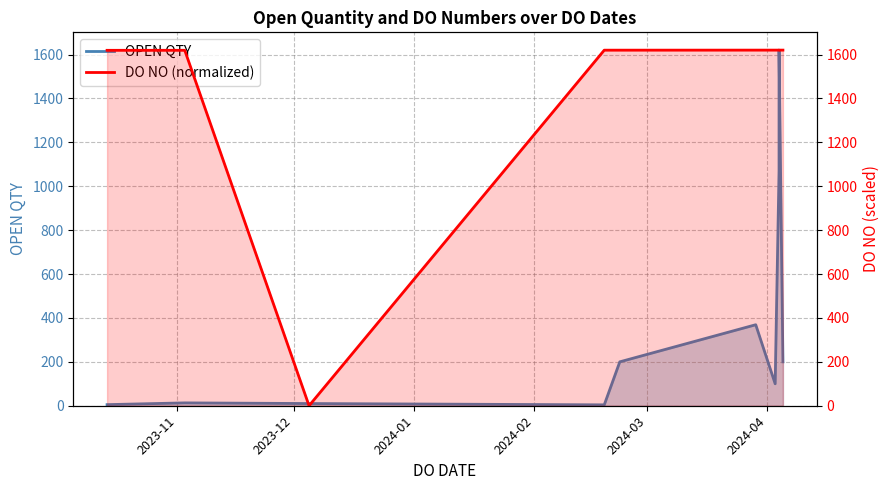

At which label does DO NO (normalized) first exceed 1619?

2023-11